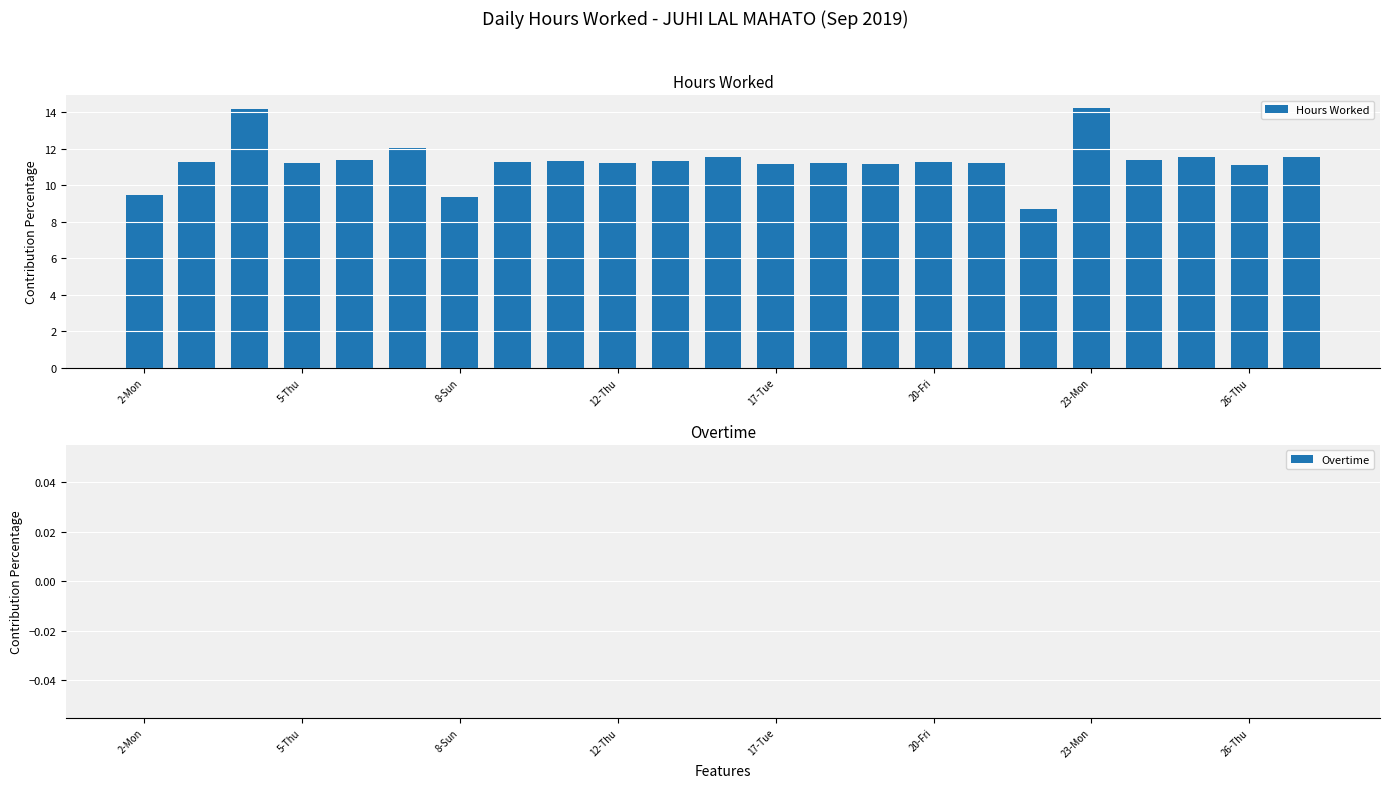

What is the value of the 11th bar from the left?

11.3